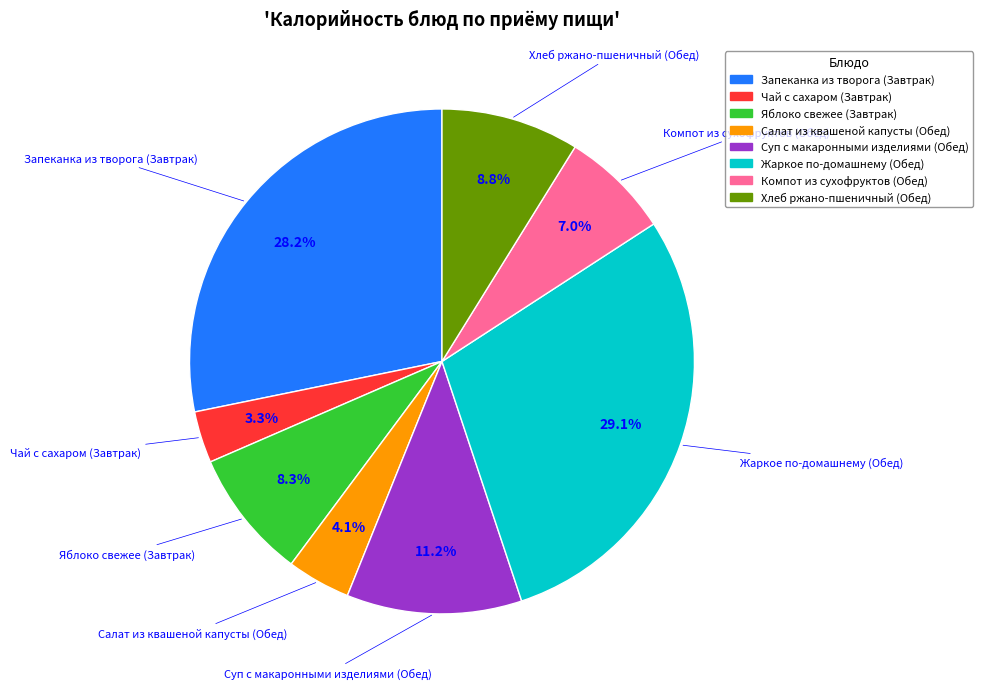

How many segments does this pie chart have?

8